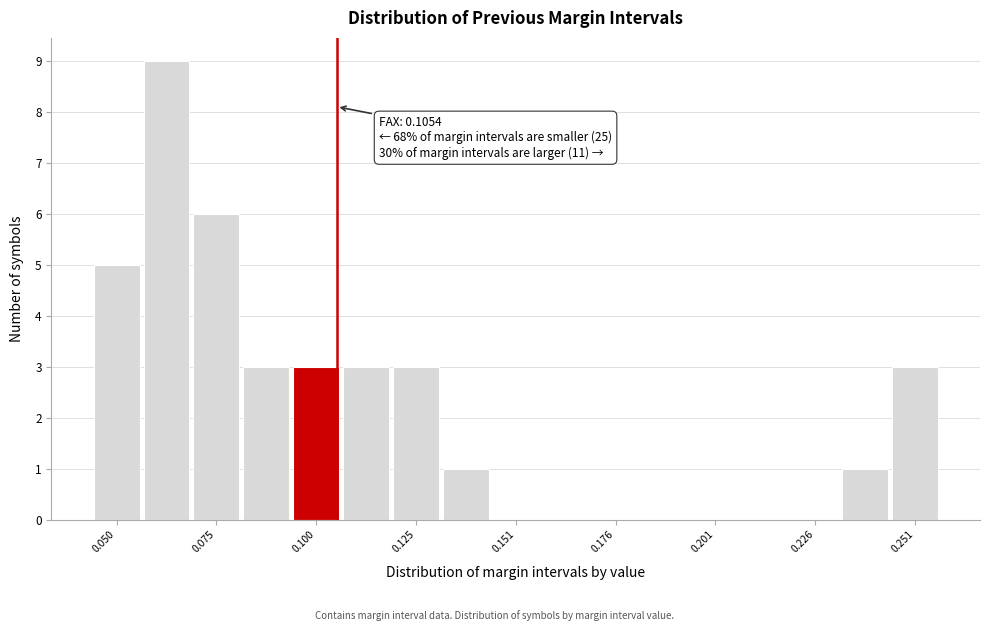

Read against the x-axis, roughly where is the centre of the tallest bar?

0.065